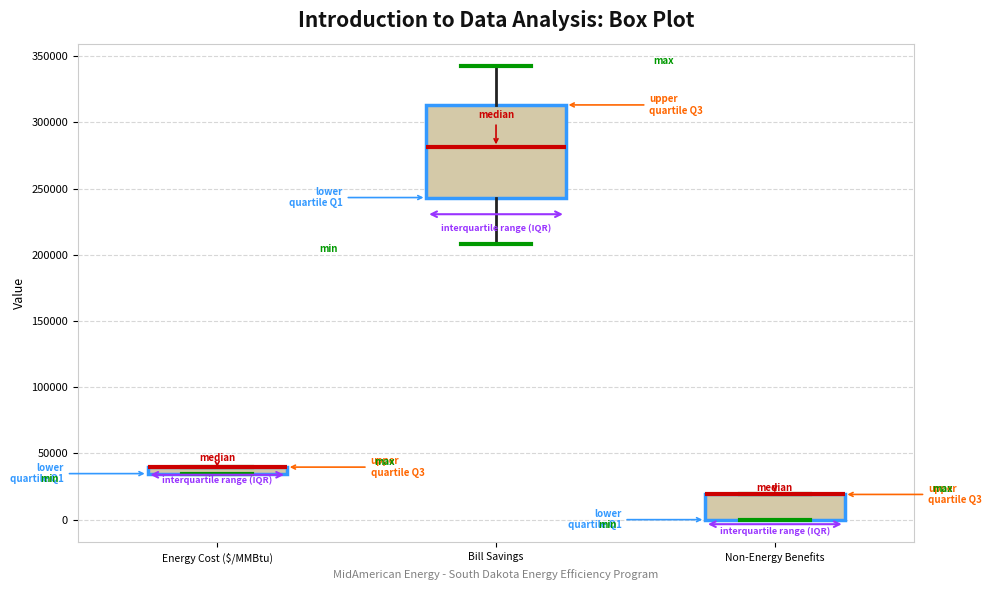

Where does the lower whisker of the box for Bill Savings end on the y-axis? The values are not printed on the chart, so give them approximately, as read against the axis.

210000